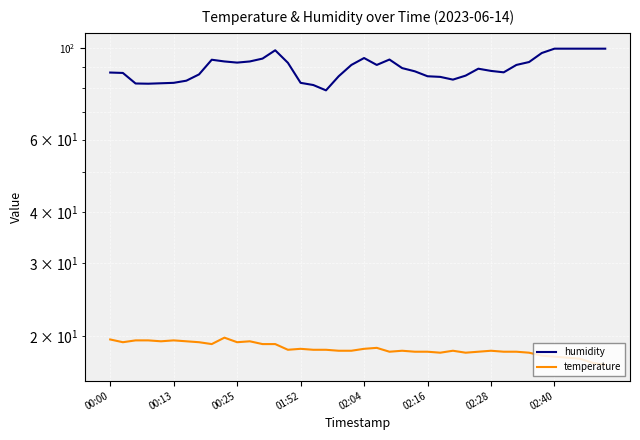

Where does the humidity series first go above 89?

8